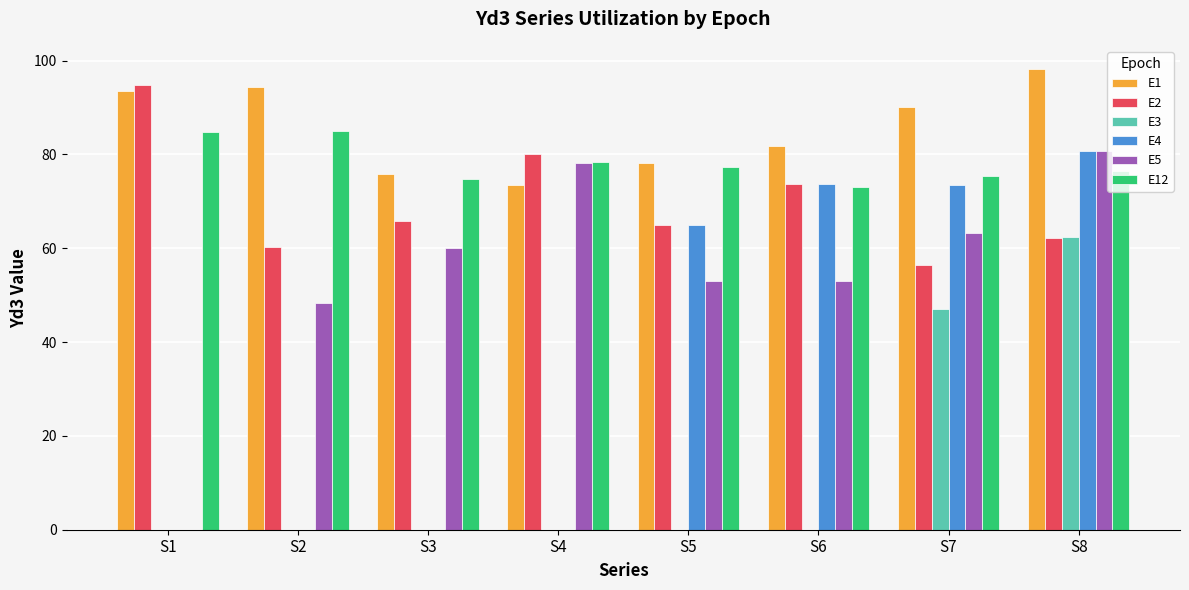

What is the spread (max minus min) of values at S2?

94.3